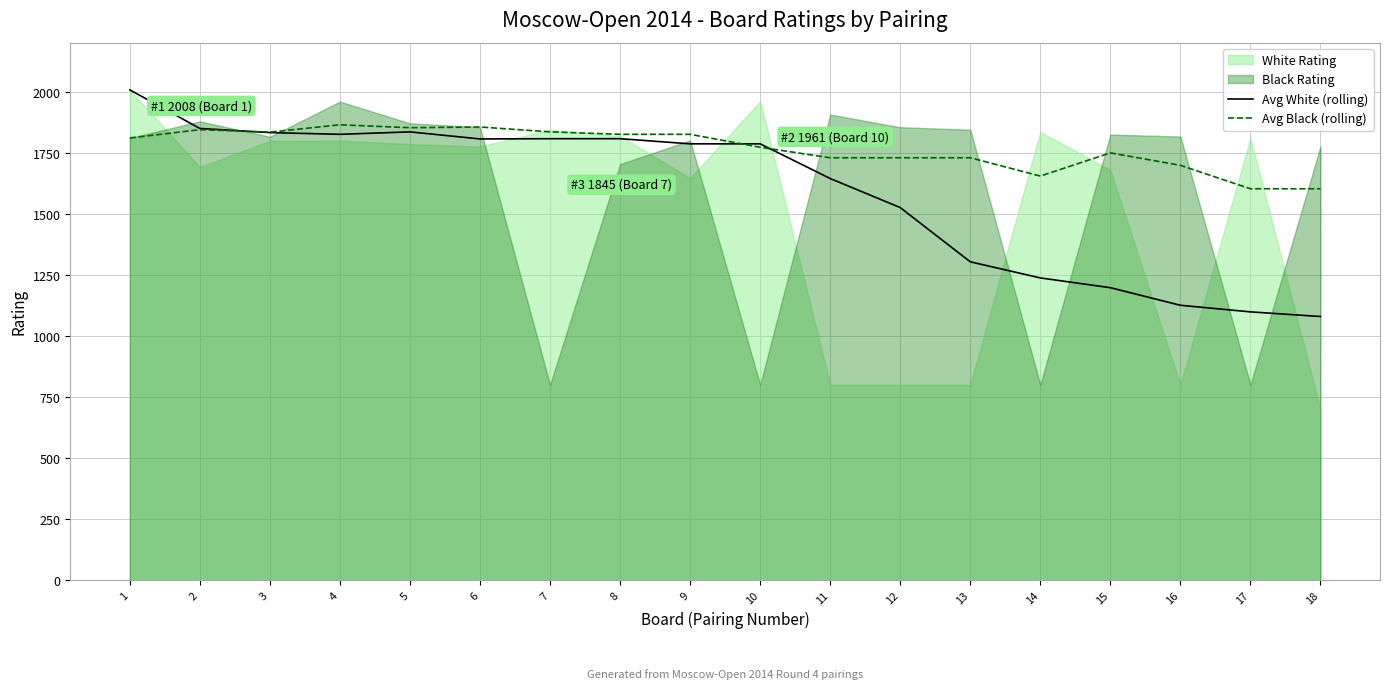

Between which two adjacent categories do Avg White (rolling) and Avg Black (rolling) first intersect?

2 and 3